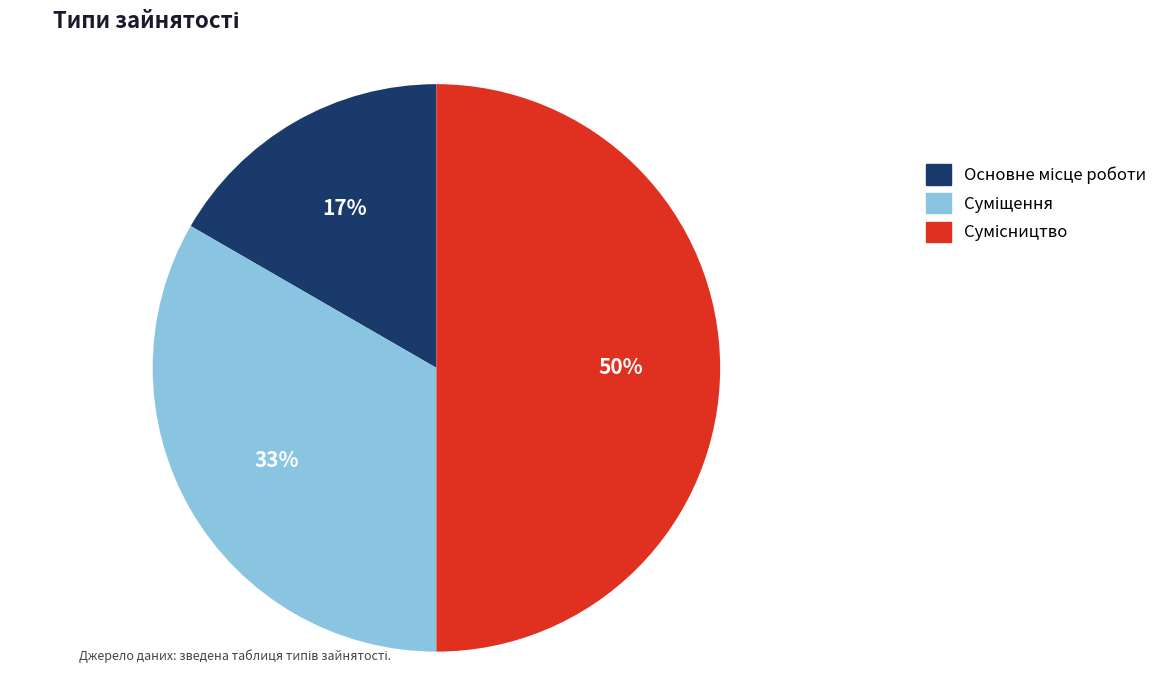

To the nearest percent, what is the average slice percentage?

33%